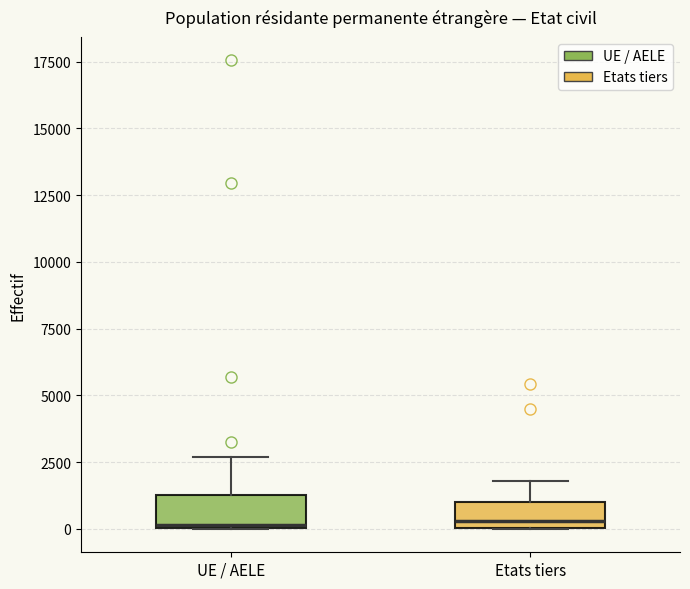

Reading left to right, read every box against the y-axis: the position of its median line, the range the box covers, and the ends of its whiskers. The values are not printed on the chart, so give them approximately, as read against the axis.

UE / AELE: median 0, box 0 to 1500, whiskers 0 to 2500
Etats tiers: median 500, box 0 to 1000, whiskers 0 to 2000